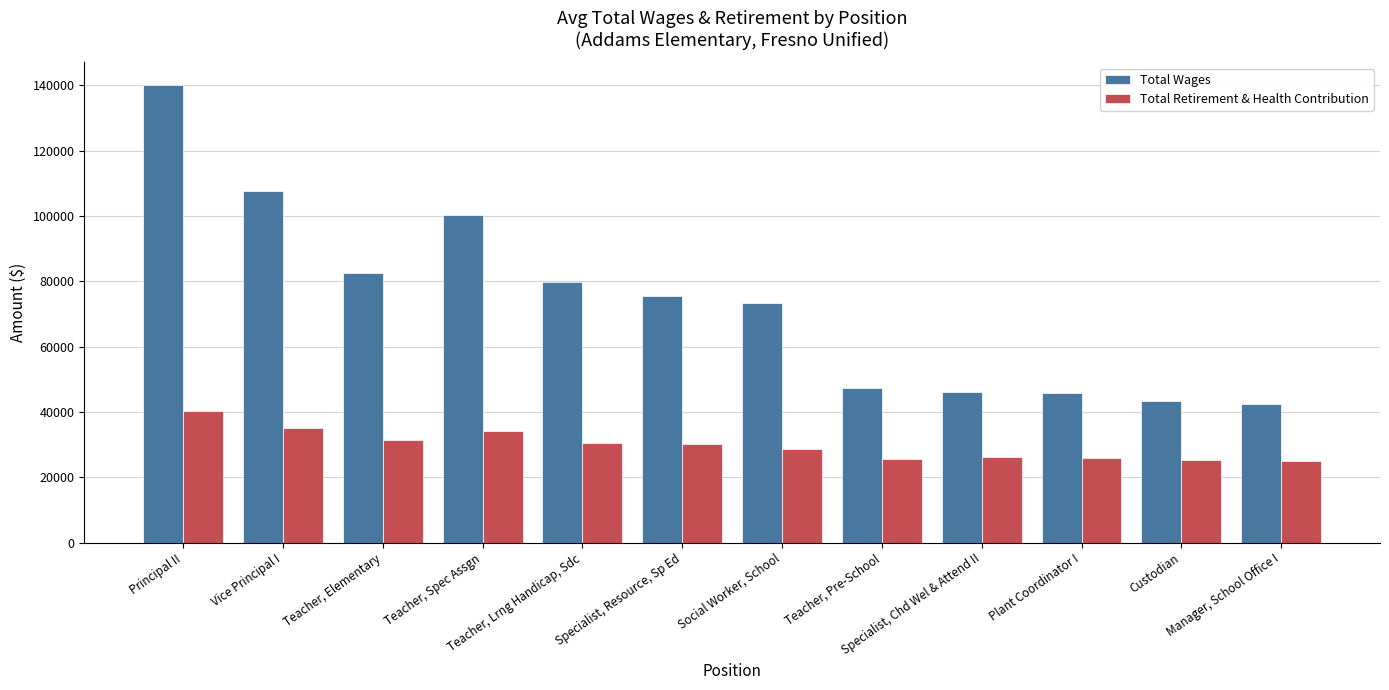

The Total Wages series shows 69620 at Custodian. True or false?

False